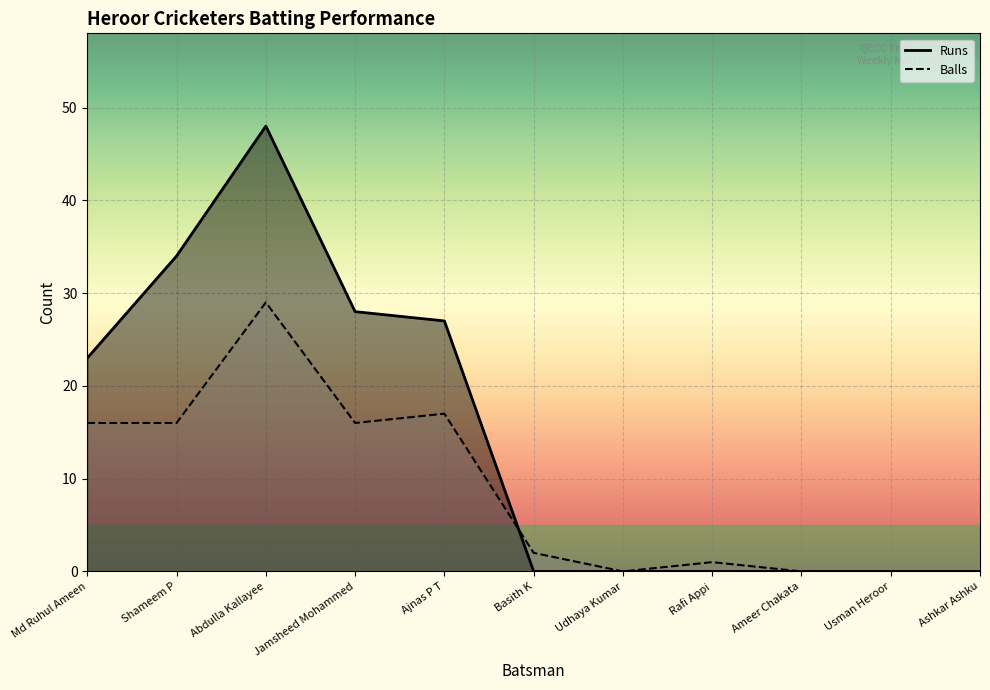

What is the label of the 2nd point from the left?

Shameem P